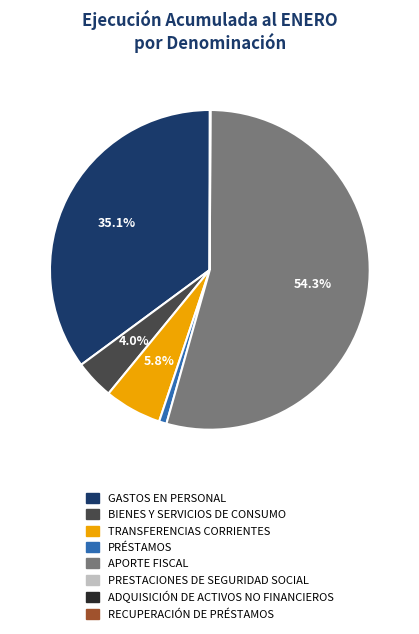

What percentage is NOT represented by TRANSFERENCIAS CORRIENTES?

94.2%